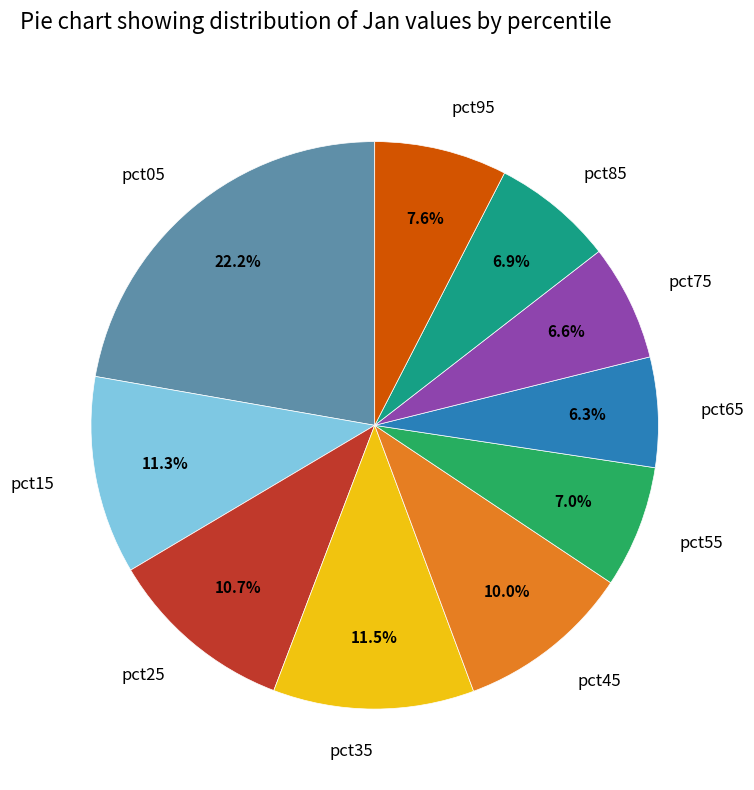

Count the number of slices in the pie.

10